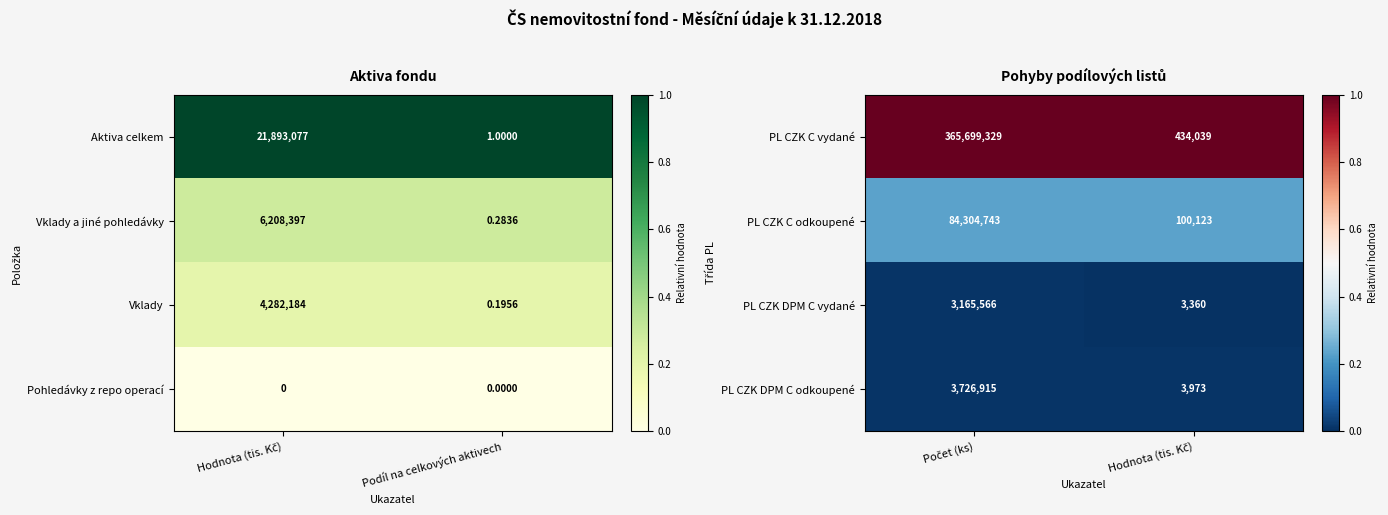

What is the sum of all PL CZK DPM C vydané values?

3168926